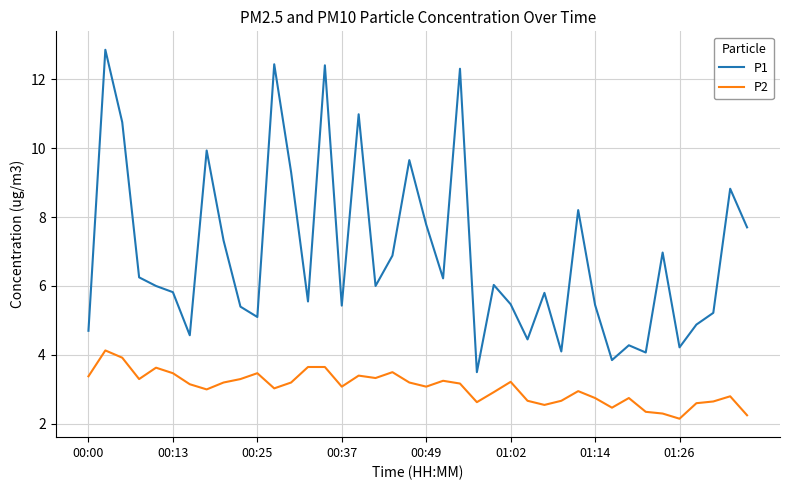

In P1, how many points are higher than both neighbors (excluding endpoints)?

13